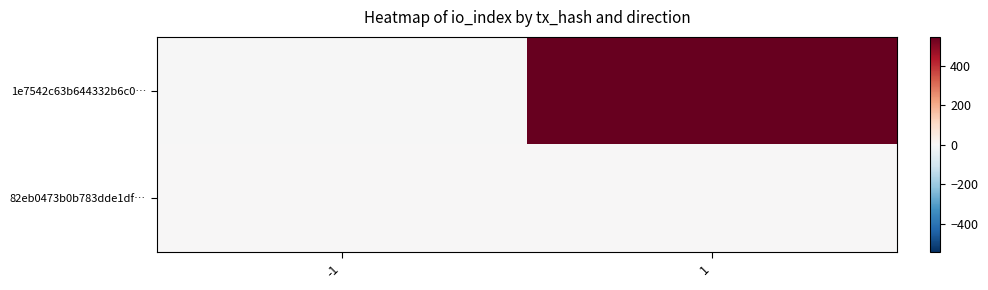

Which series has the largest total across all categories?

1e7542c63b644332b6c0…